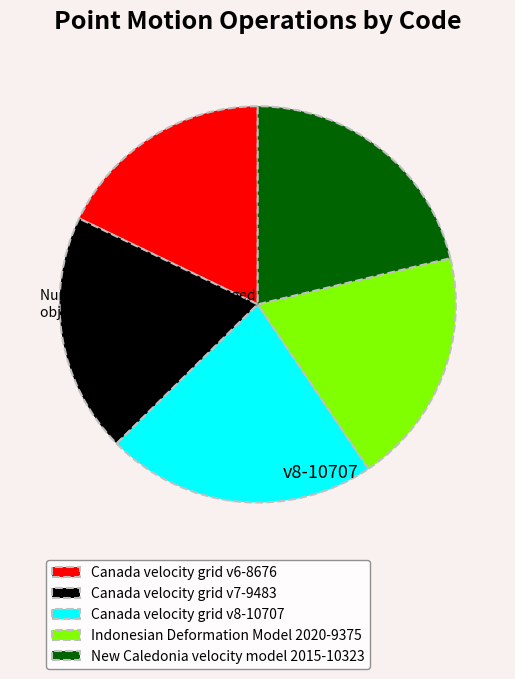

Does New Caledonia velocity model 2015 account for over 50% of the chart?

No